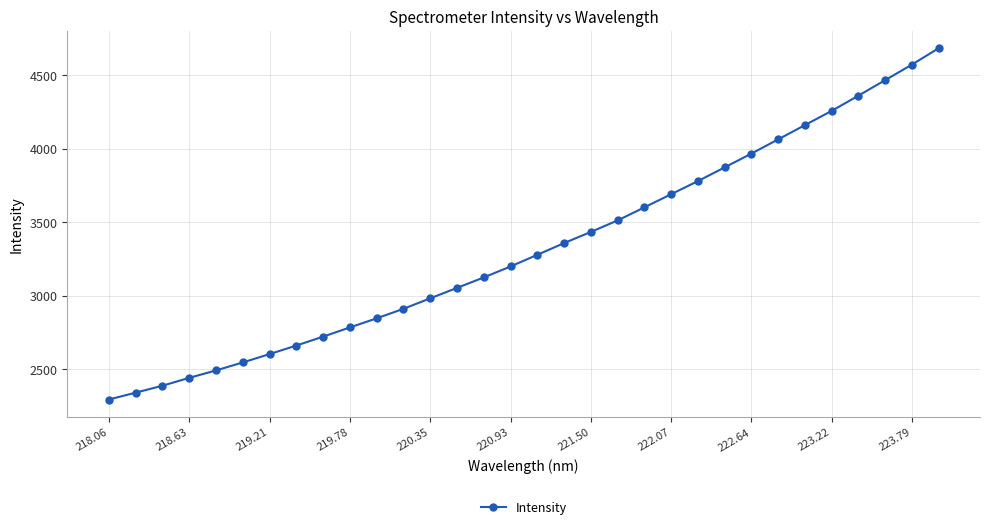

How many data points does each series have?

32